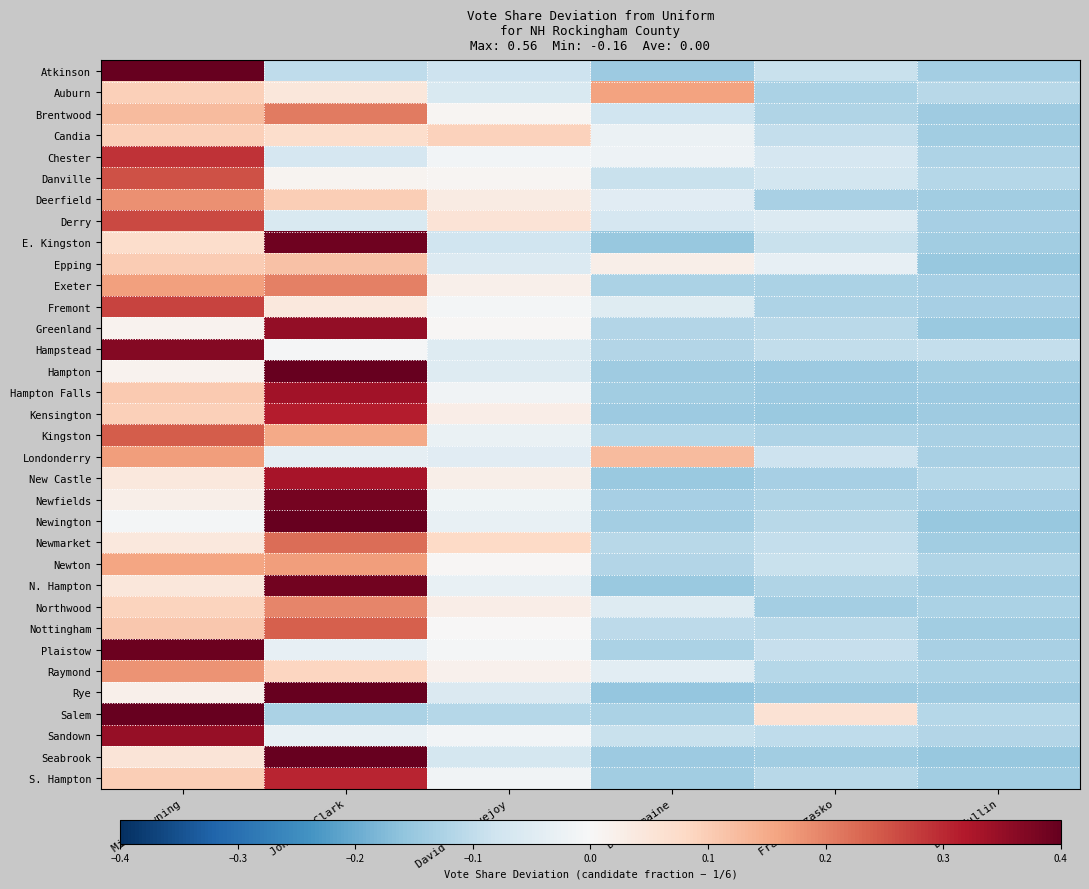

At which category is the sum across all series the highest?

John R. Clark